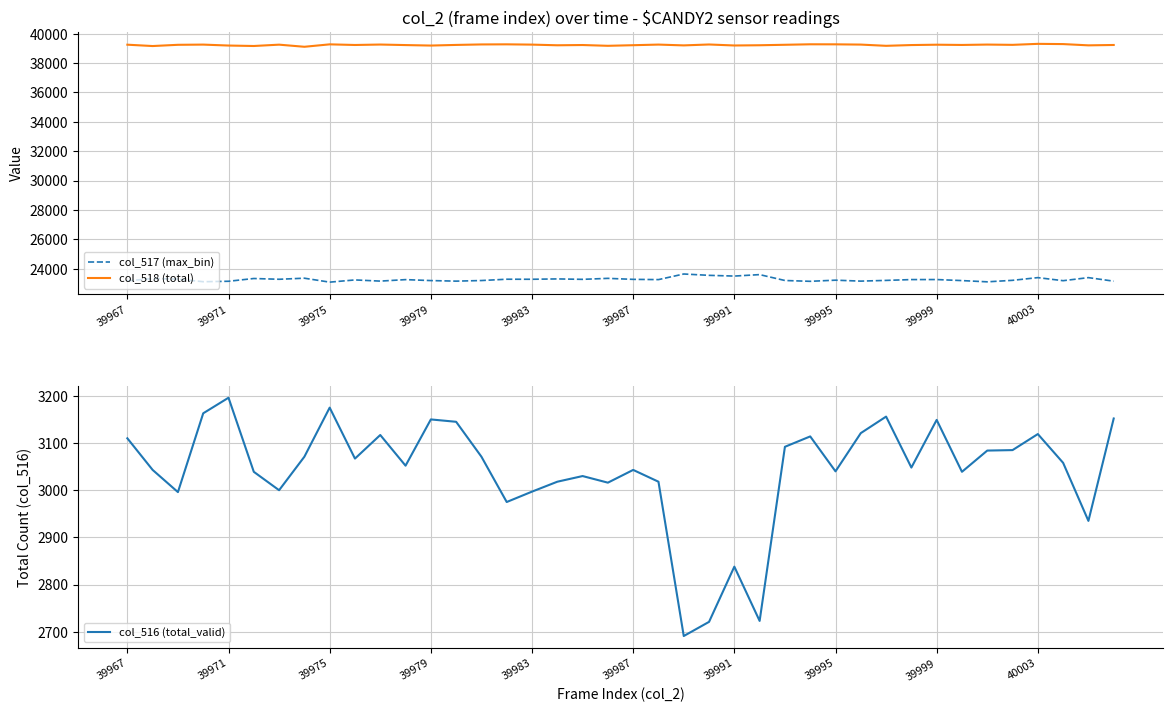

What is the difference between the maximum and minimum values in the col_516 (total_valid) series?

505